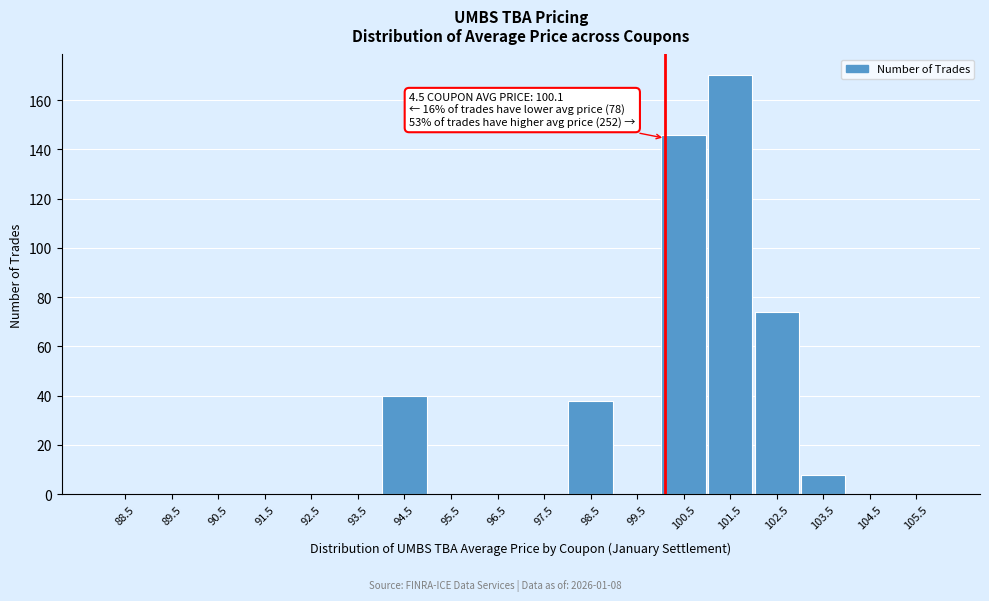

Which range on the x-axis has the tallest bar?

101 to 102